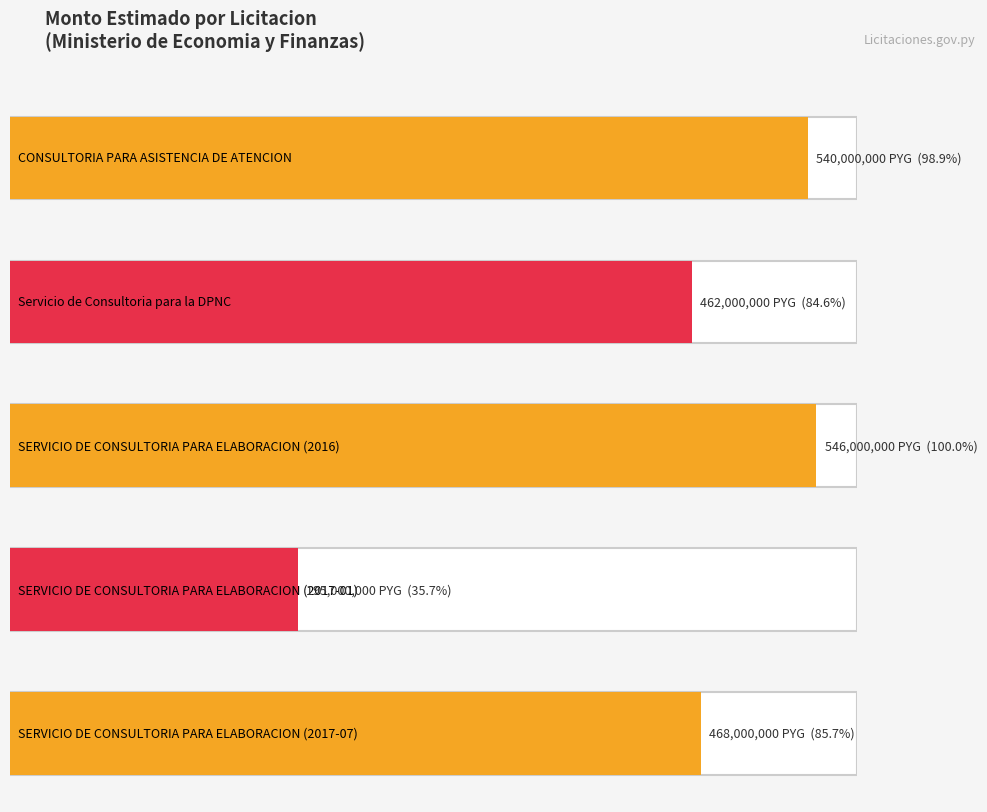

What is the sum of all values?

2211000000